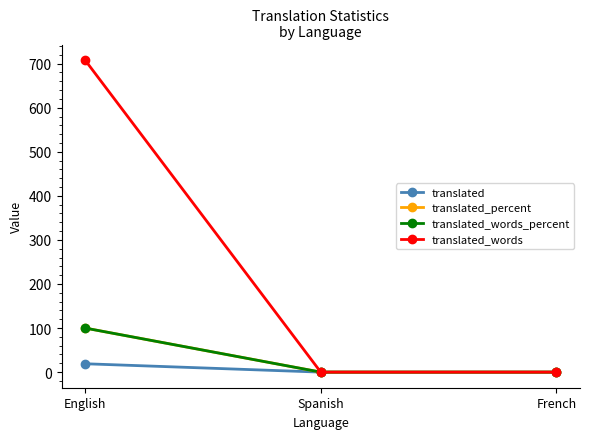

Is this an area chart (filled region under the line)?

No